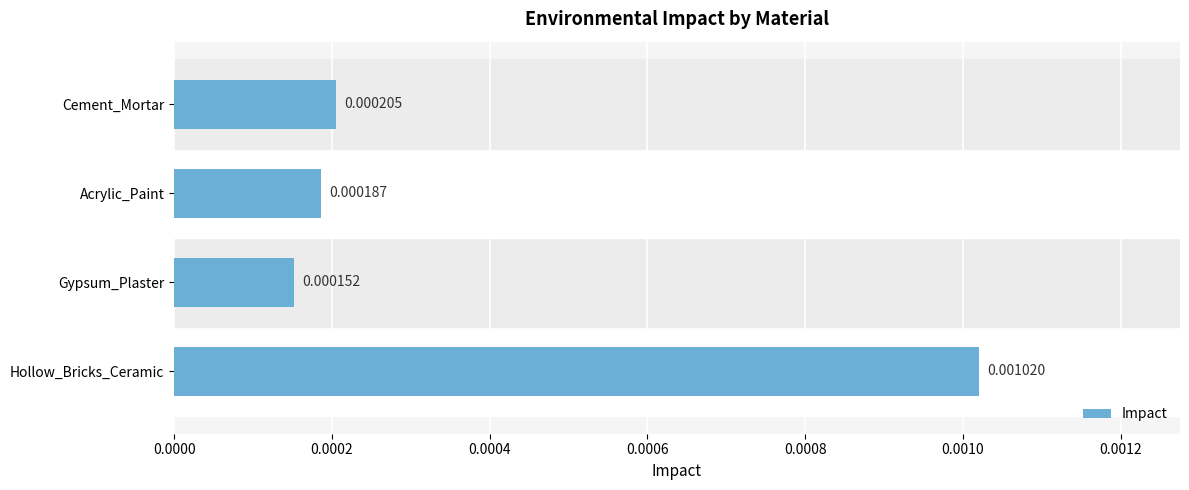

Rank the categories by value from lowest to highest.

Gypsum_Plaster, Acrylic_Paint, Cement_Mortar, Hollow_Bricks_Ceramic